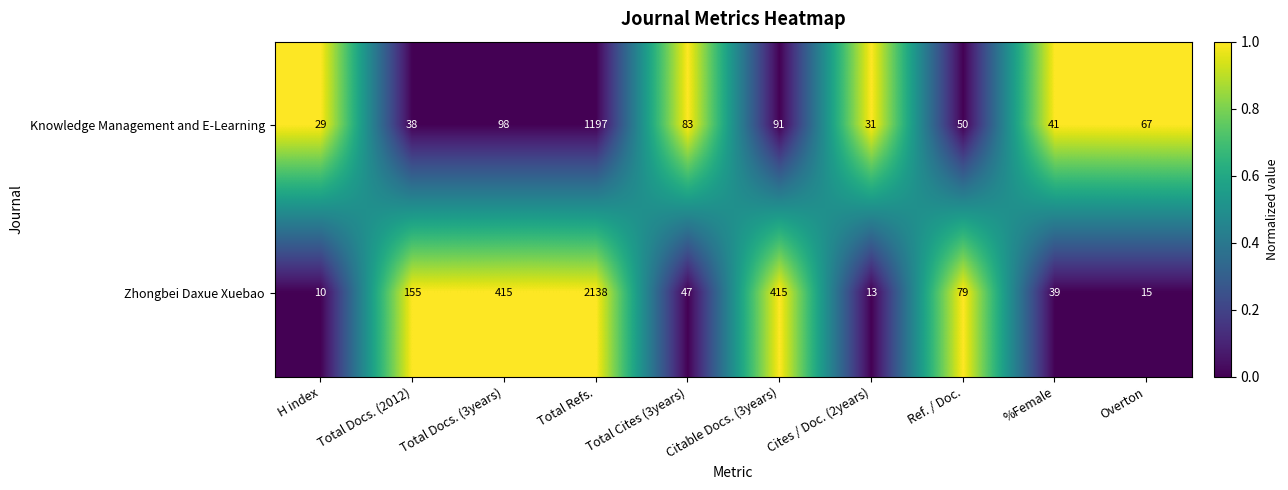

What is the sum of the Knowledge Management and E-Learning values at Total Cites (3years) and Overton?

150